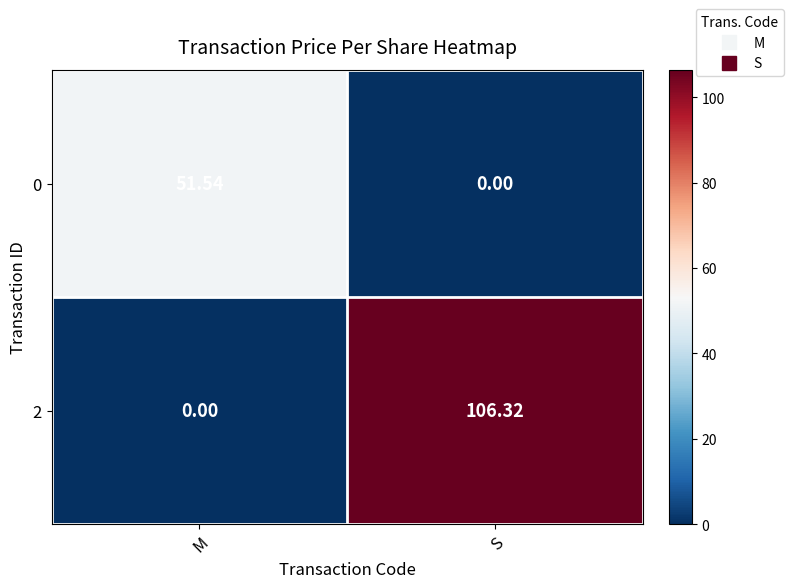

Which category has the highest value in the 0 series?

M